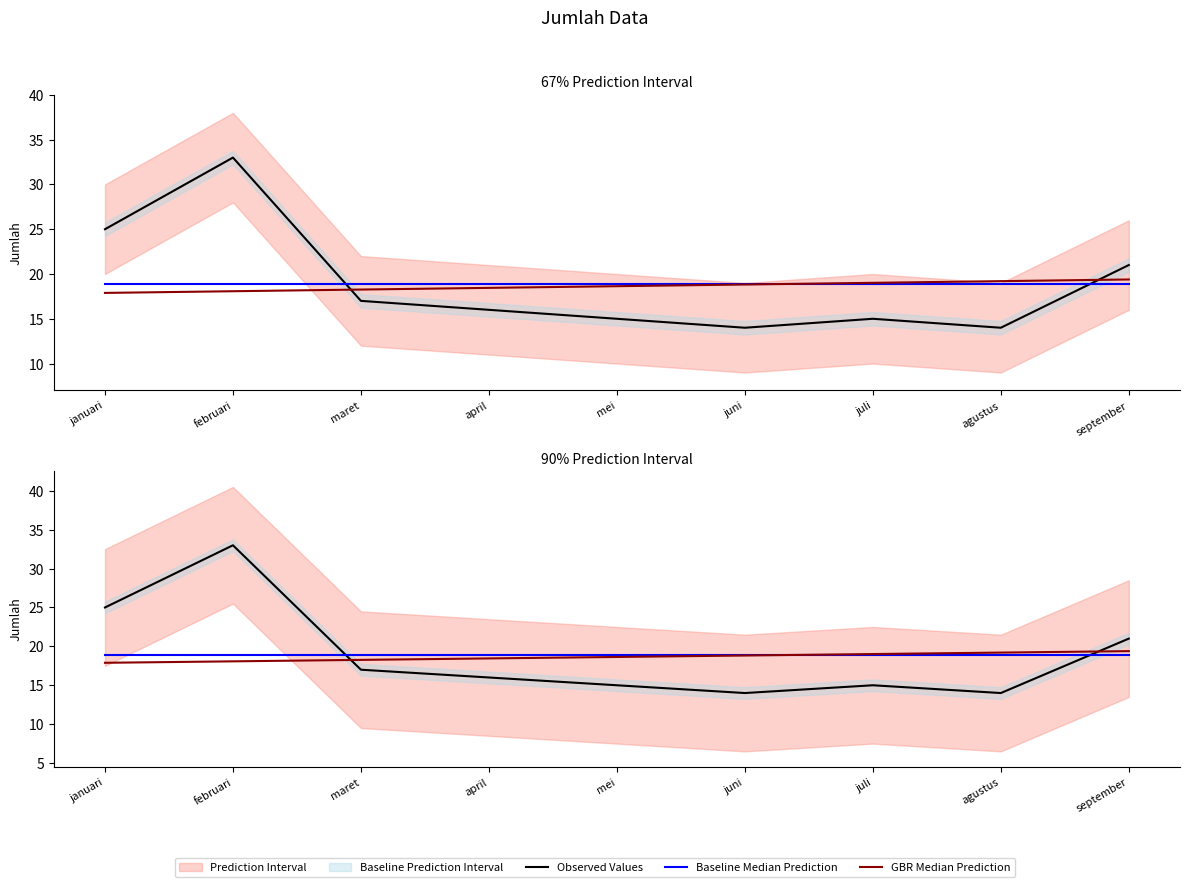

Reading left to right, transcribe all the data shown in this chart.

Observed Values: 25.0	33.0	17.0	16.0	15.0	14.0	15.0	14.0	21.0
Baseline Median Prediction: 18.9	18.9	18.9	18.9	18.9	18.9	18.9	18.9	18.9
GBR Median Prediction: 17.9	18.1	18.3	18.5	18.6	18.8	19.0	19.2	19.4